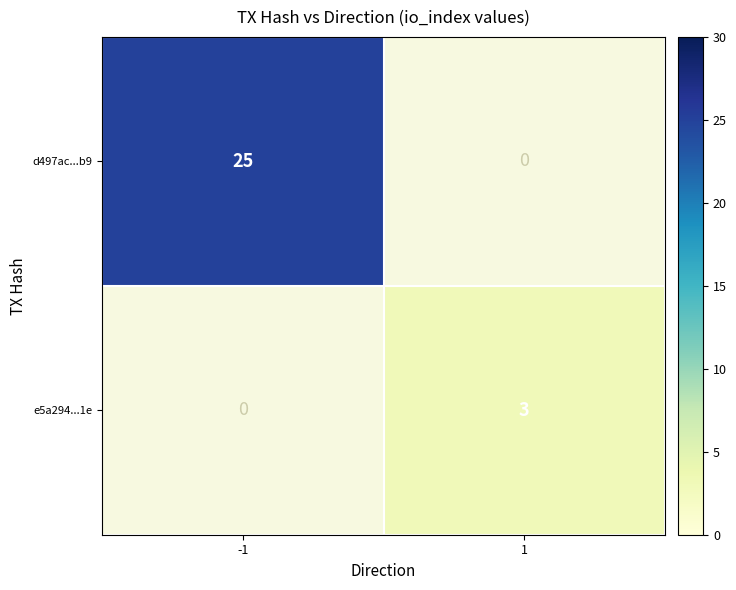

List the series in order of their peak value, highest first.

d497ac...b9, e5a294...1e